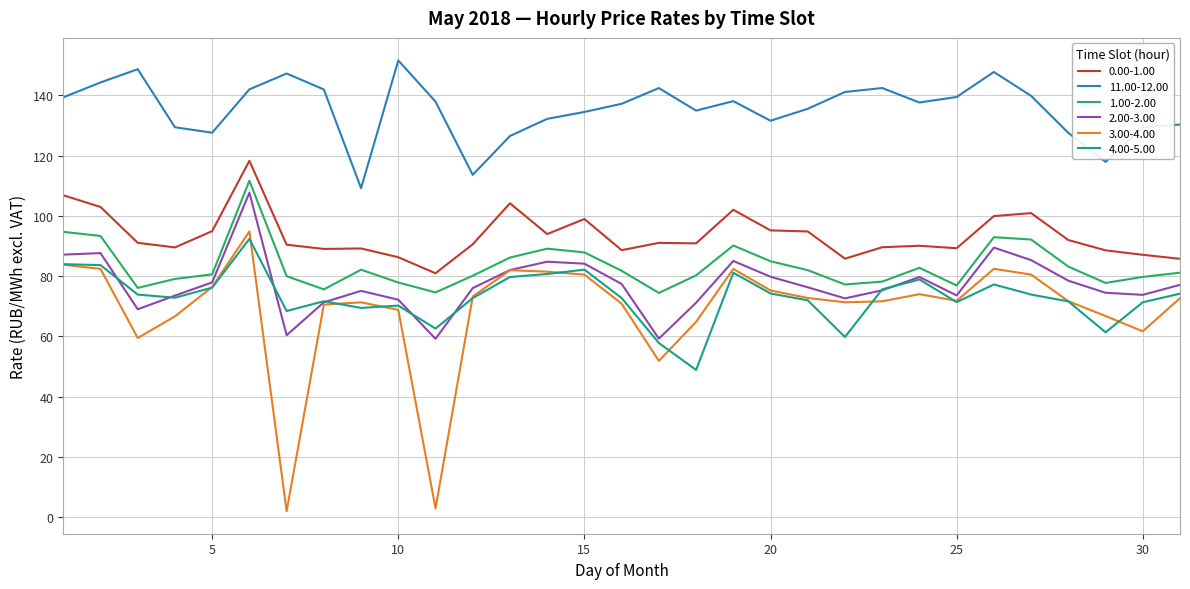

At how many categories does at least one series exceed 145?

4